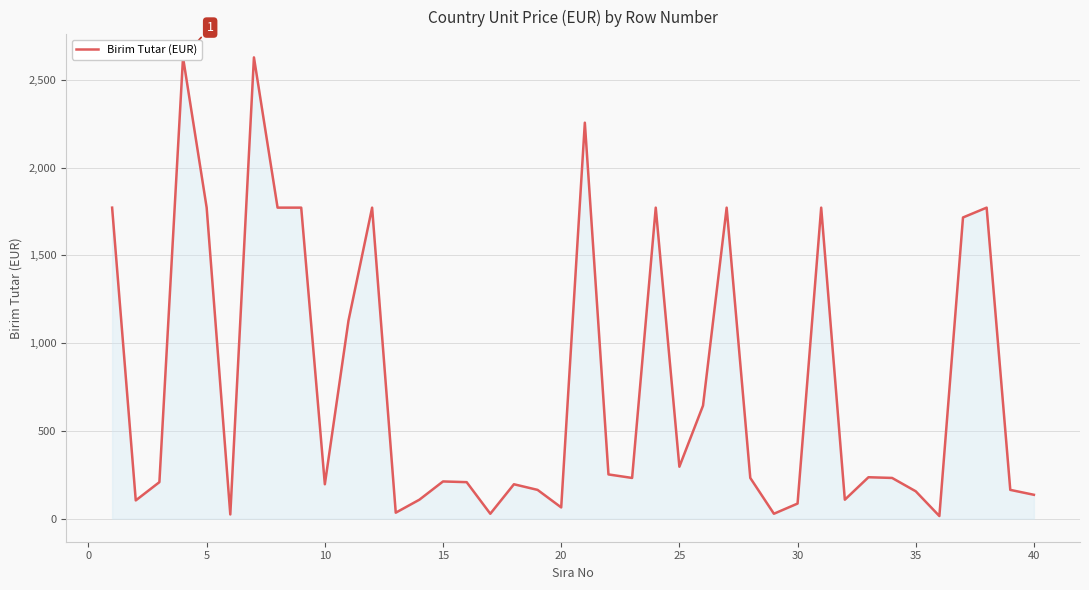

The value at 15 is 276. True or false?

False